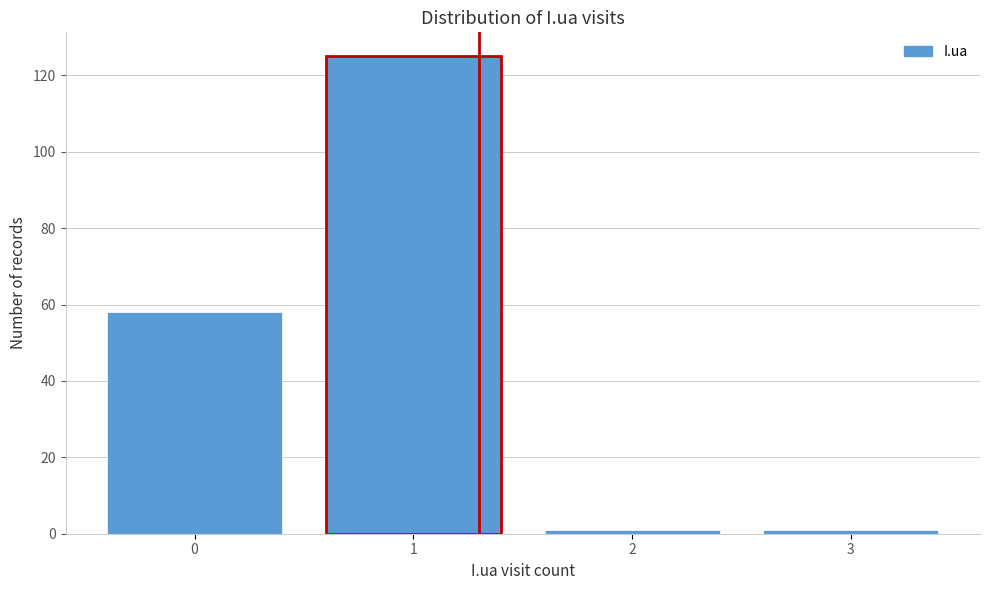

Reading left to right, what are all the values shown in this chart?

58	125	1	1